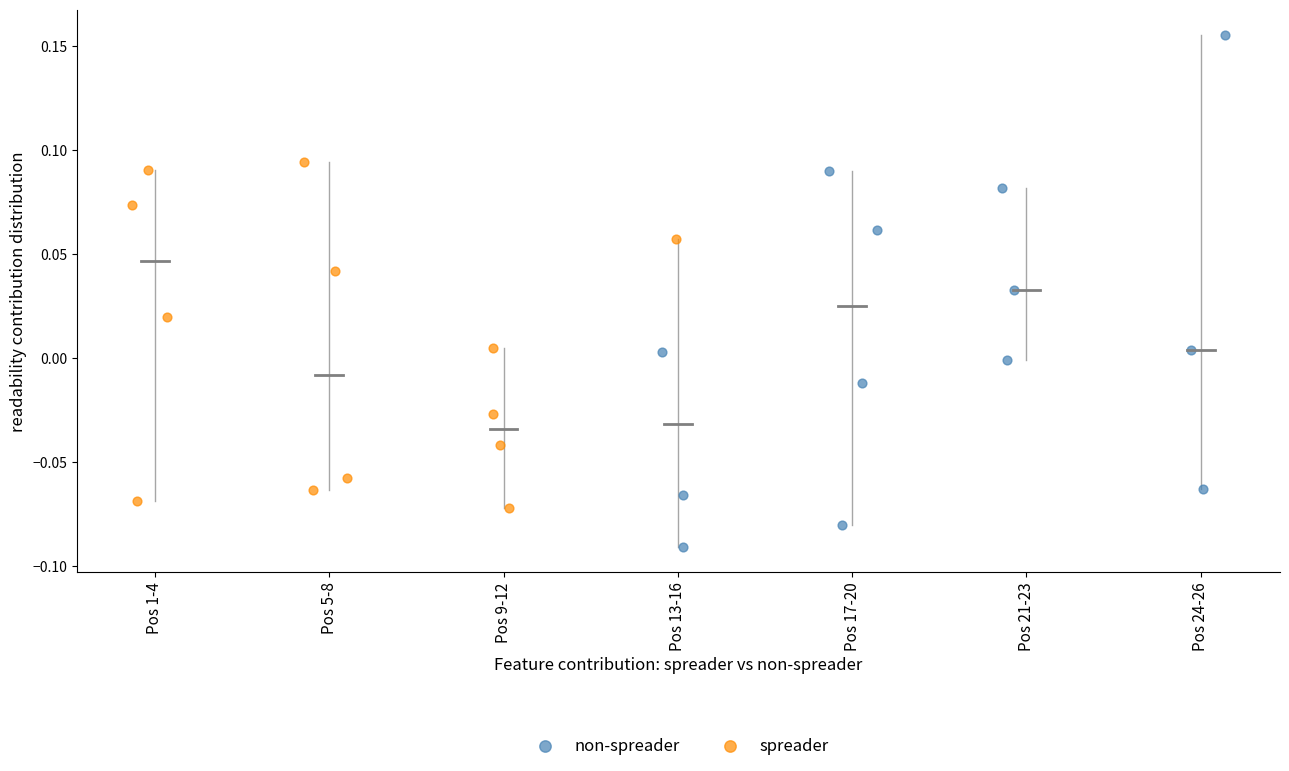

Which series reaches the minimum Y coordinate?

non-spreader